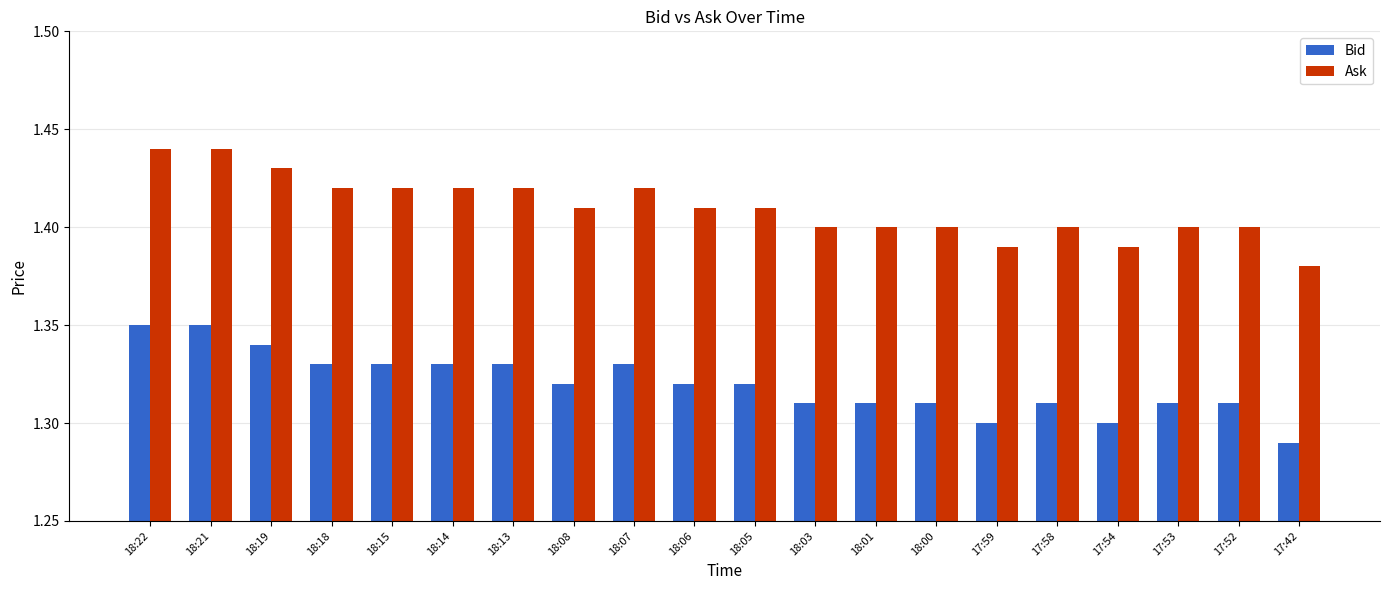

What is the total value across all series at 18:13?

2.8